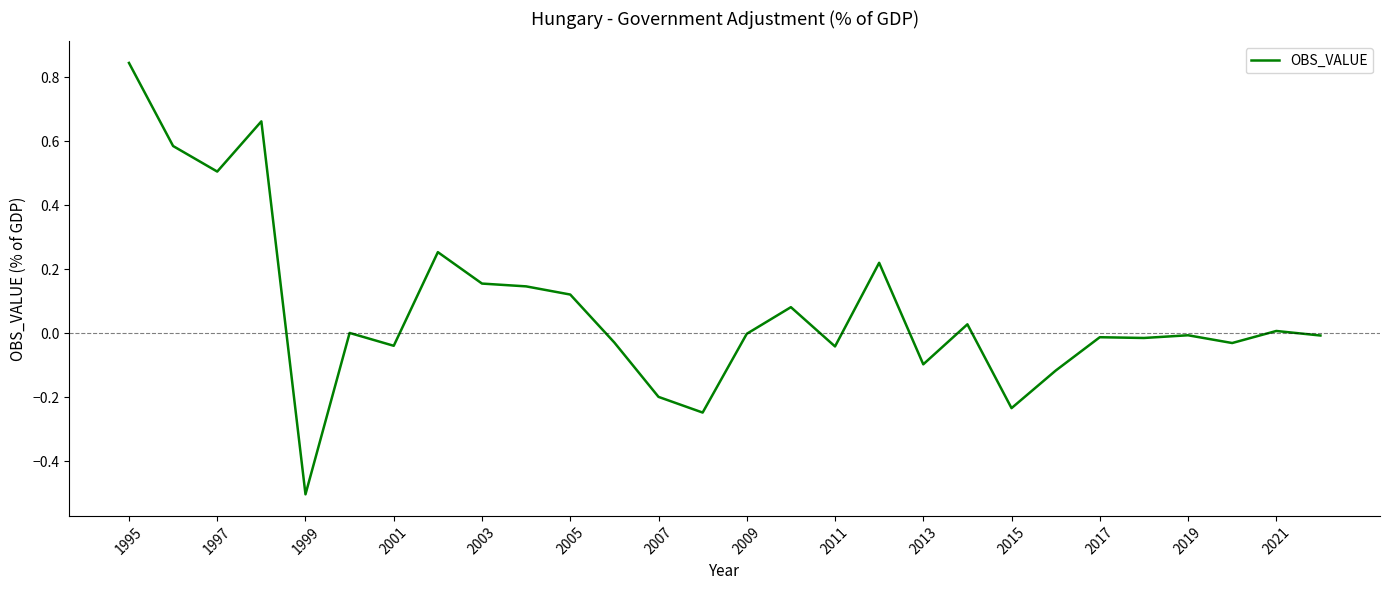

What is the minimum value shown in the chart?

-0.5